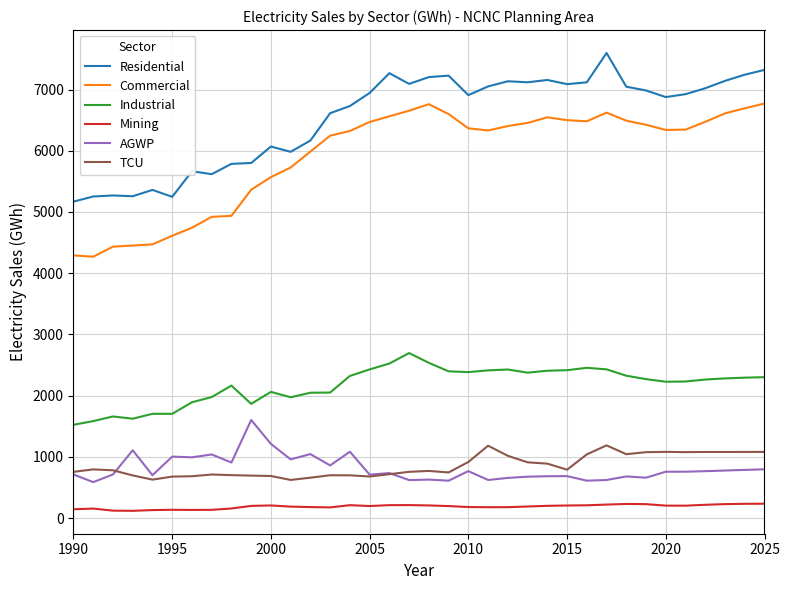

List the series in order of their peak value, highest first.

Residential, Commercial, Industrial, AGWP, TCU, Mining